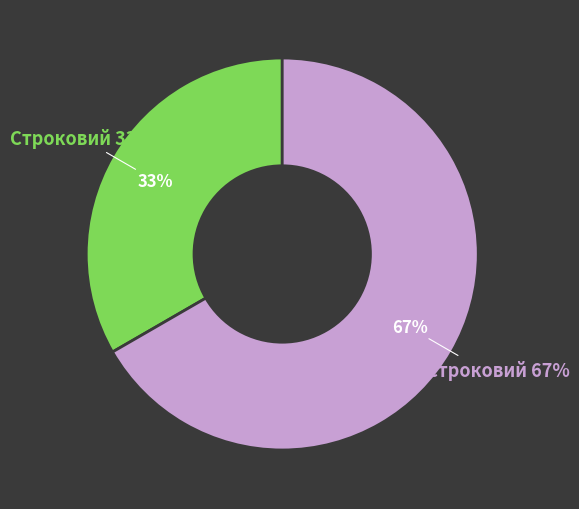

Rank the categories by value from lowest to highest.

Строковий, Безстроковий